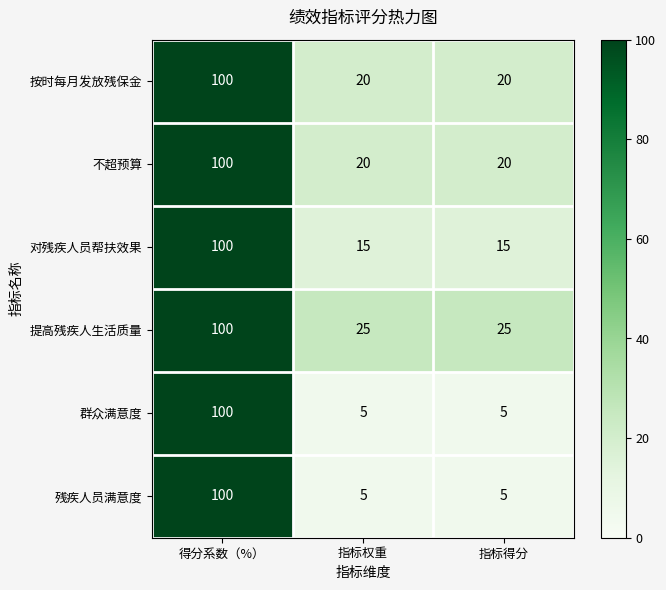

At how many categories does at least one series exceed 15?

3